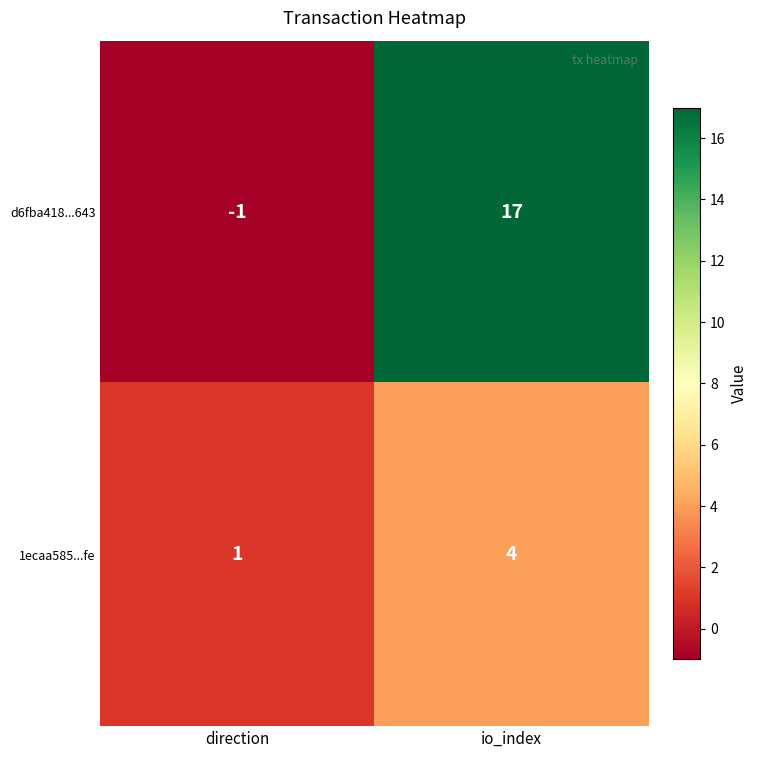

The 1ecaa585...fe series shows 4 at io_index. True or false?

True